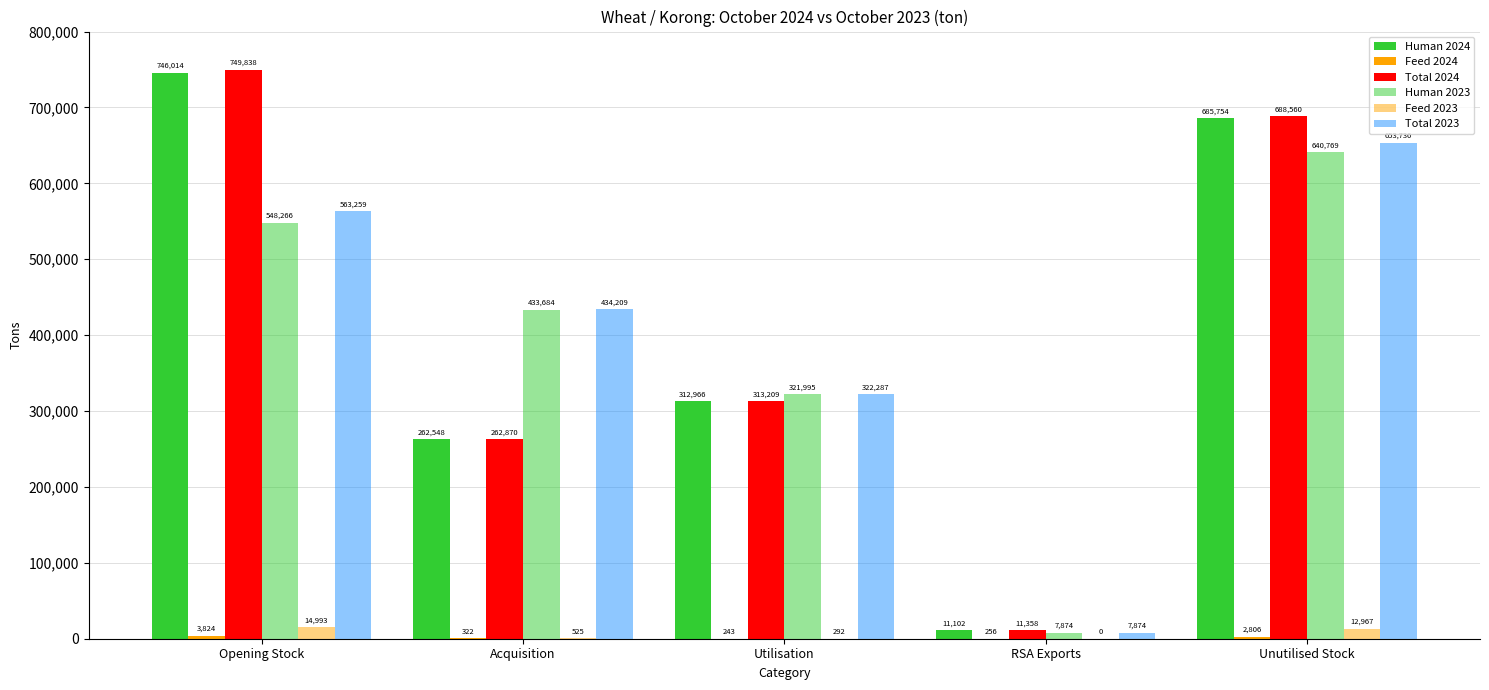

What position from the left is Unutilised Stock?

5